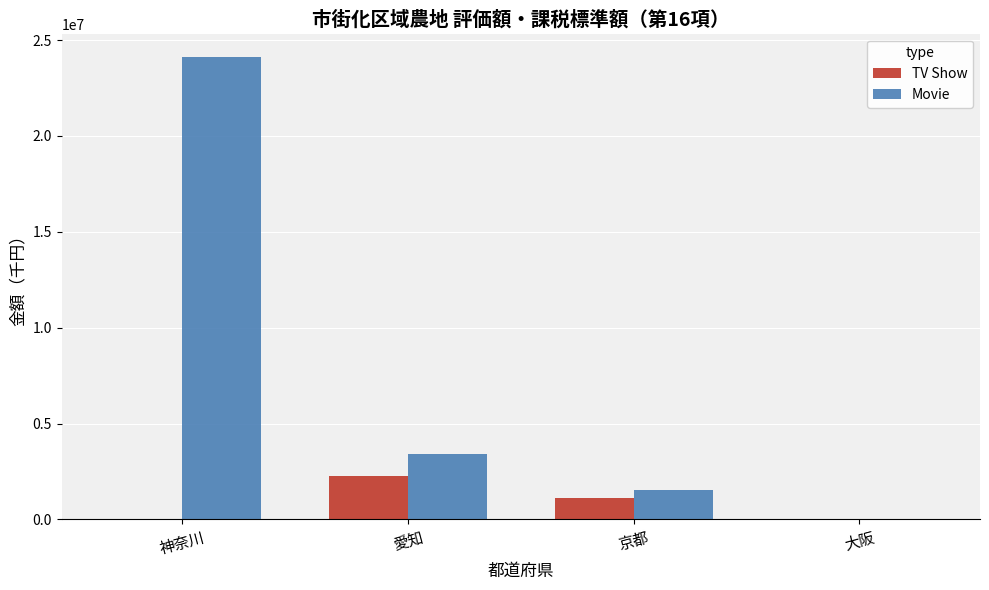

What is the maximum value for TV Show?

2275543